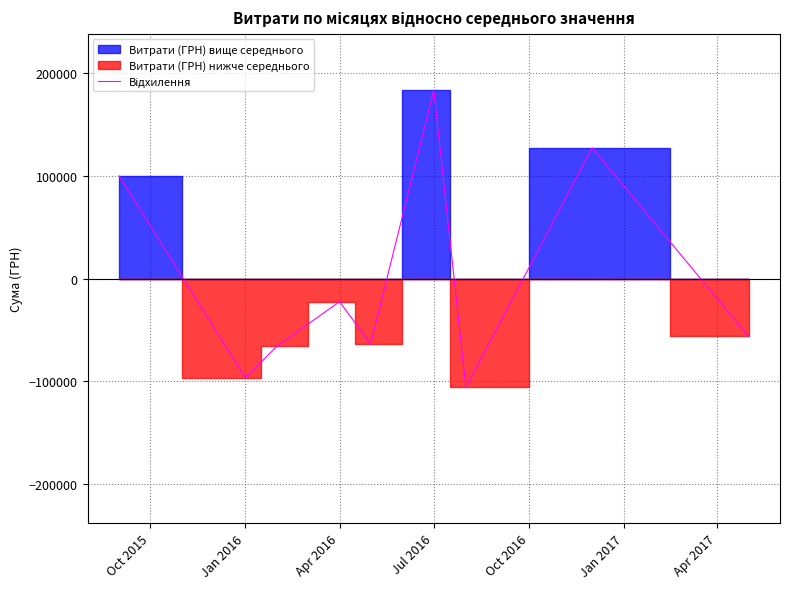

How many values exceed -56429?

4